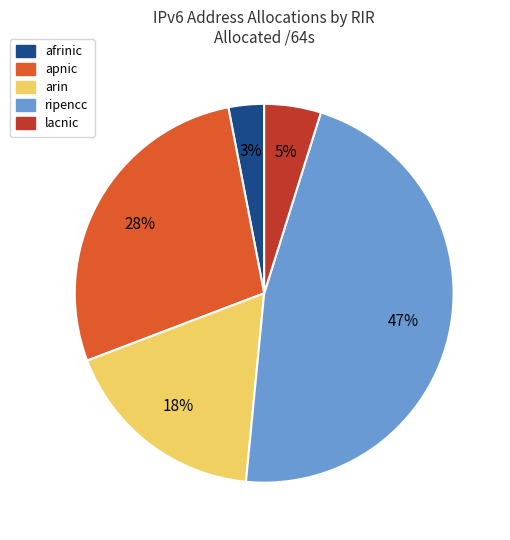

To the nearest percent, what is the average slice percentage?

20%